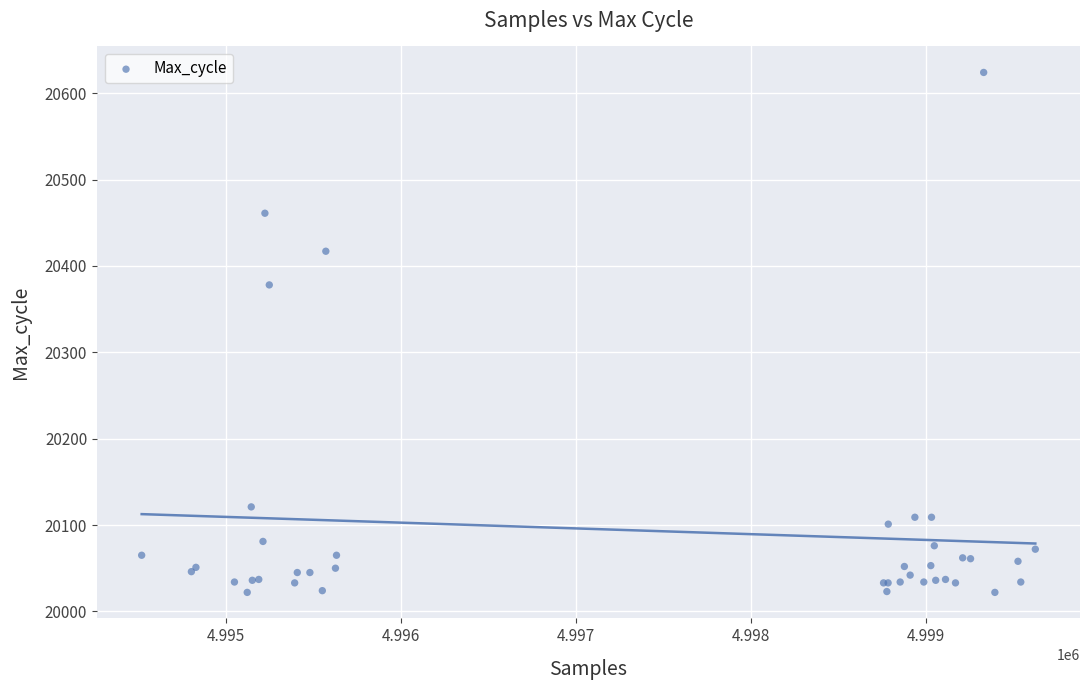

What Y value in the scatter plot is closest to 20323?

20378